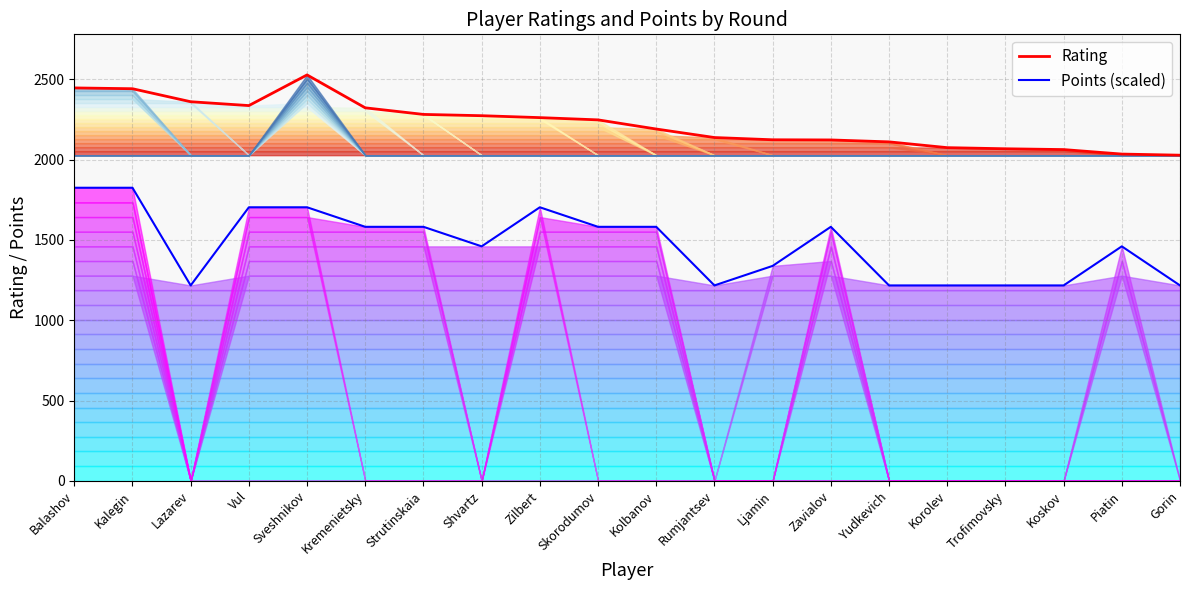

What is the spread (max minus min) of values at Zilbert?

558.5